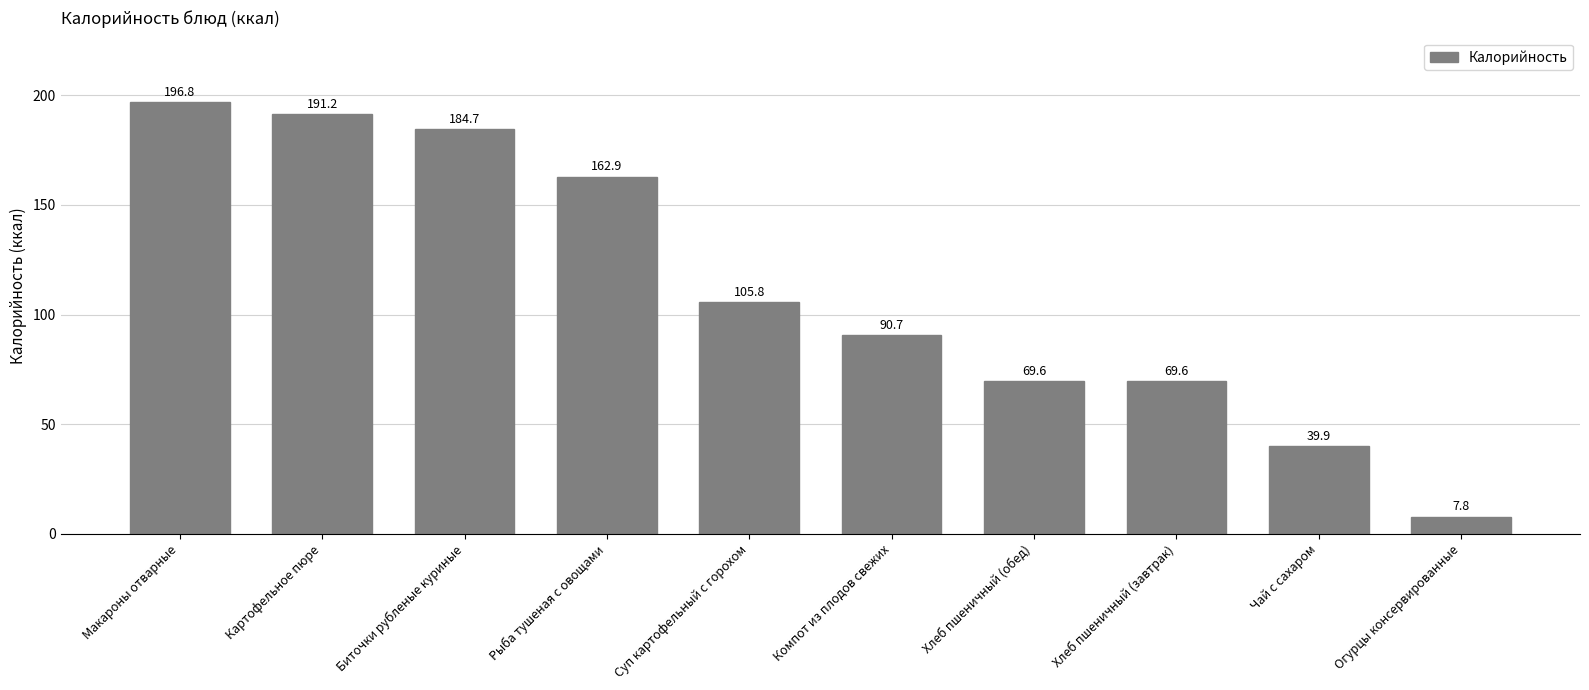

What is the difference between the maximum and minimum values?

189.0